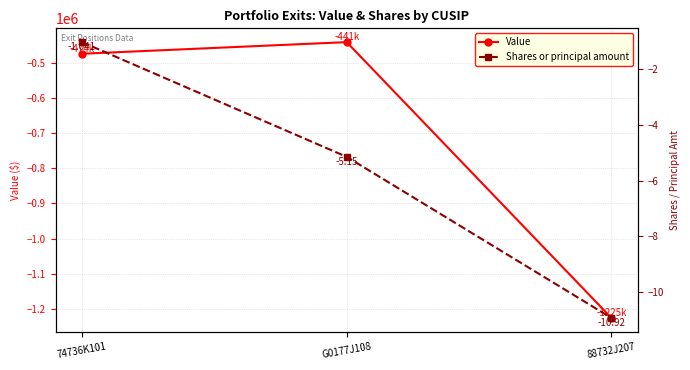

Reading left to right, transcribe all the data shown in this chart.

Value: -474462.0	-441382.0	-1225866.0
Shares or principal amount: -1.0	-5.2	-10.9